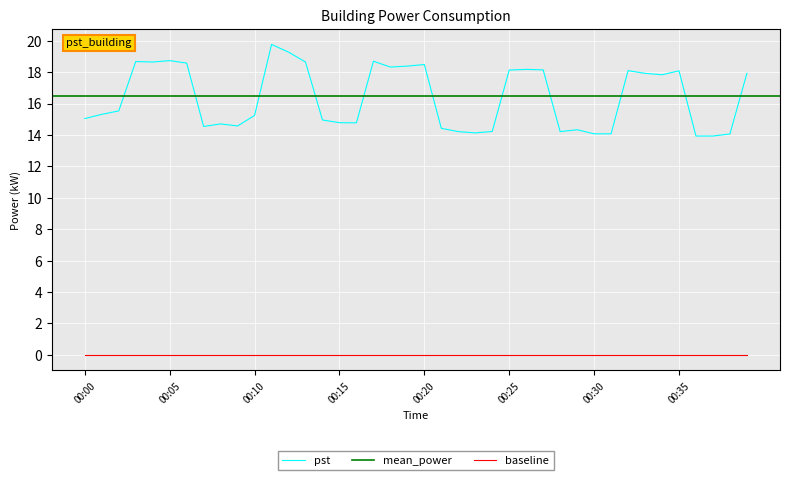

Count the number of categories in the chart.

40